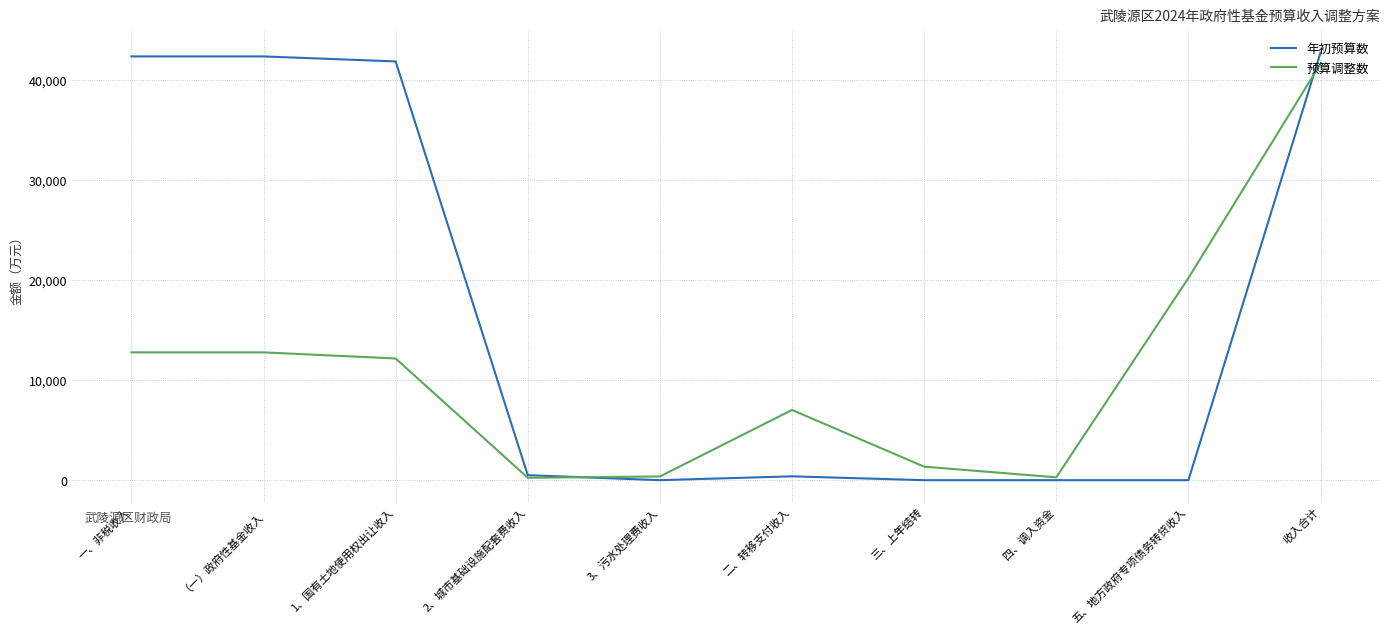

What are all the series names shown in the legend?

年初预算数, 预算调整数